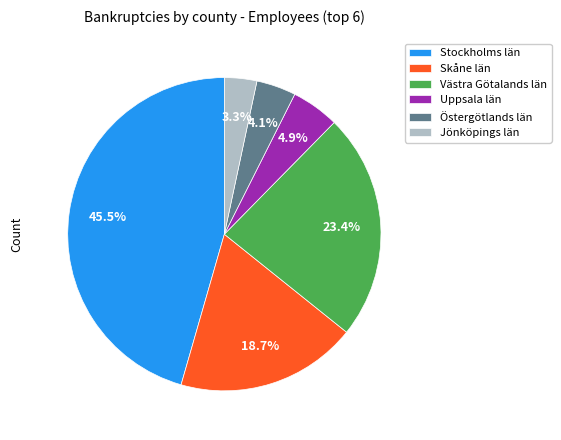

What portion of the pie excludes Jönköpings län?

96.7%